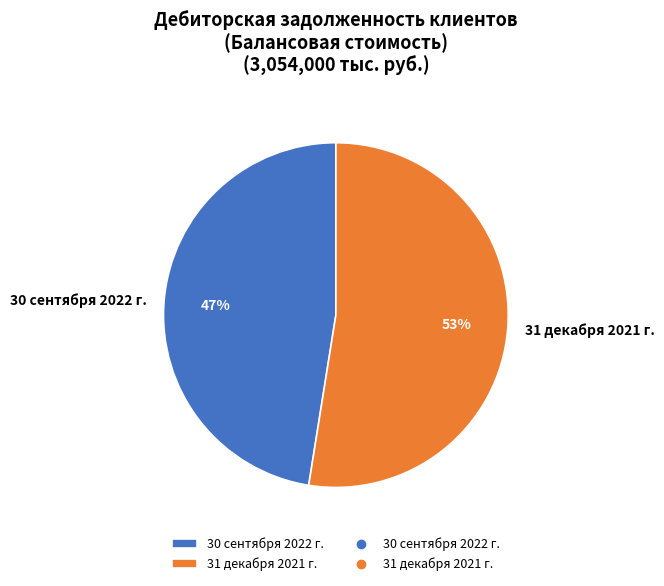

To the nearest percent, what is the combined percentage of 31 декабря 2021 г. and 30 сентября 2022 г.?

100%